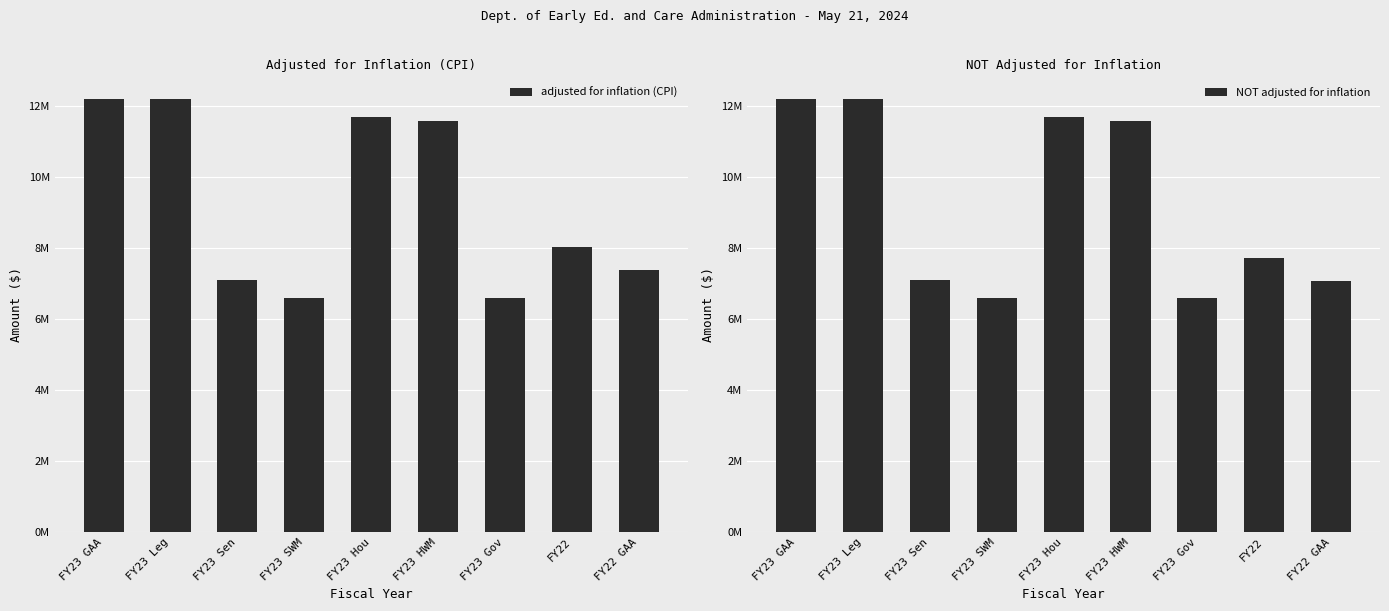

What is the difference between the maximum and second lowest values in the adjusted for inflation (CPI) series?

5610000